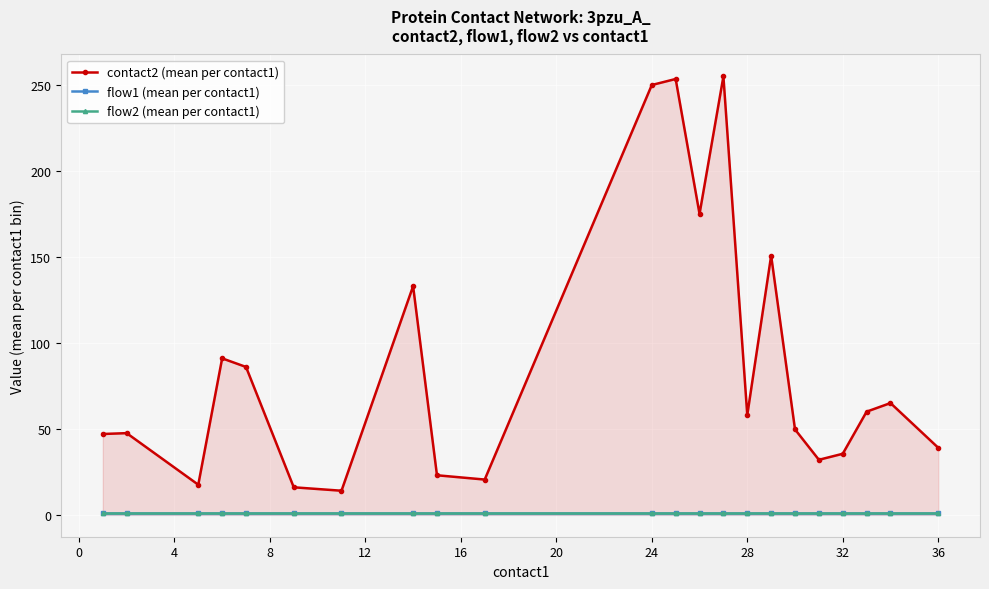

What are all the series names shown in the legend?

contact2 (mean per contact1), flow1 (mean per contact1), flow2 (mean per contact1)